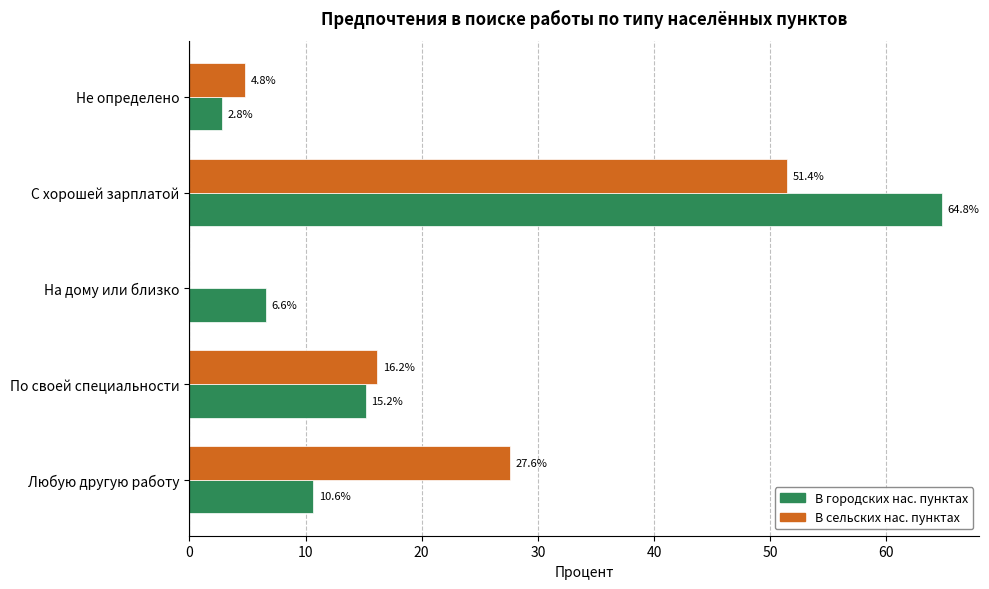

The value of В городских нас. пунктах at С хорошей зарплатой is 115.2. True or false?

False